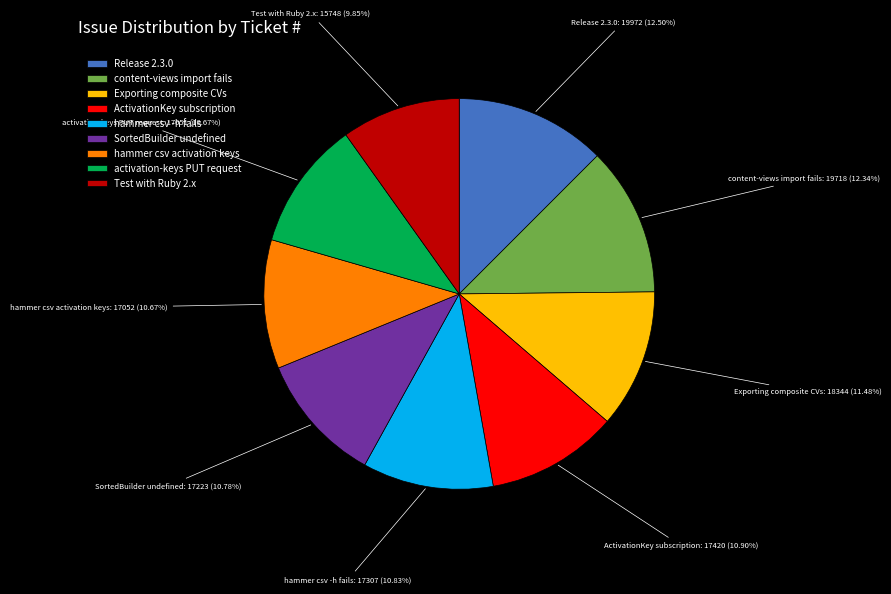

To the nearest percent, what portion does SortedBuilder undefined represent?

11%